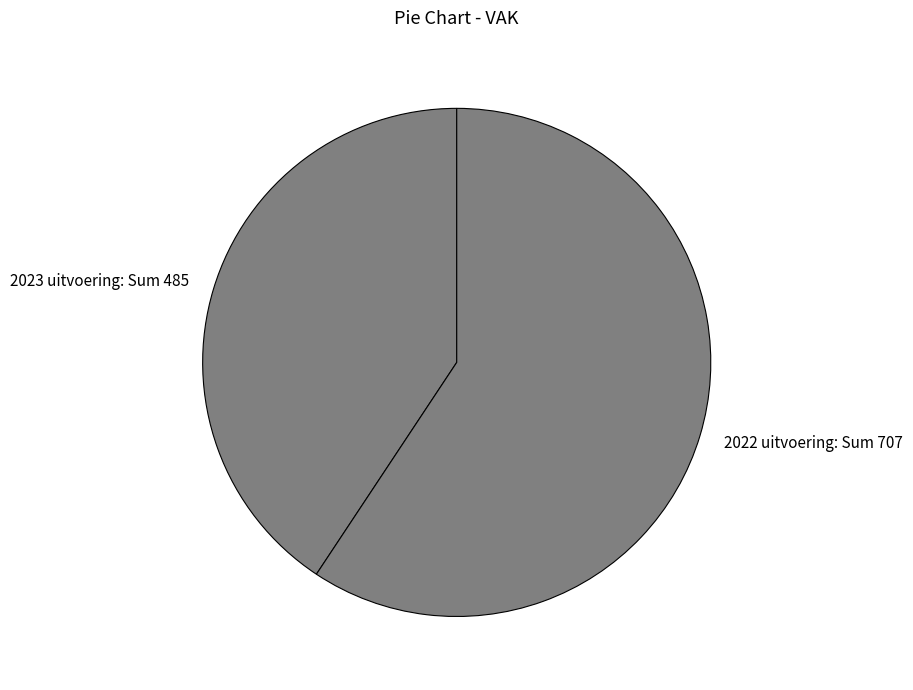

Which has a higher value, 2022 uitvoering: Sum 707 or 2023 uitvoering: Sum 485?

2022 uitvoering: Sum 707